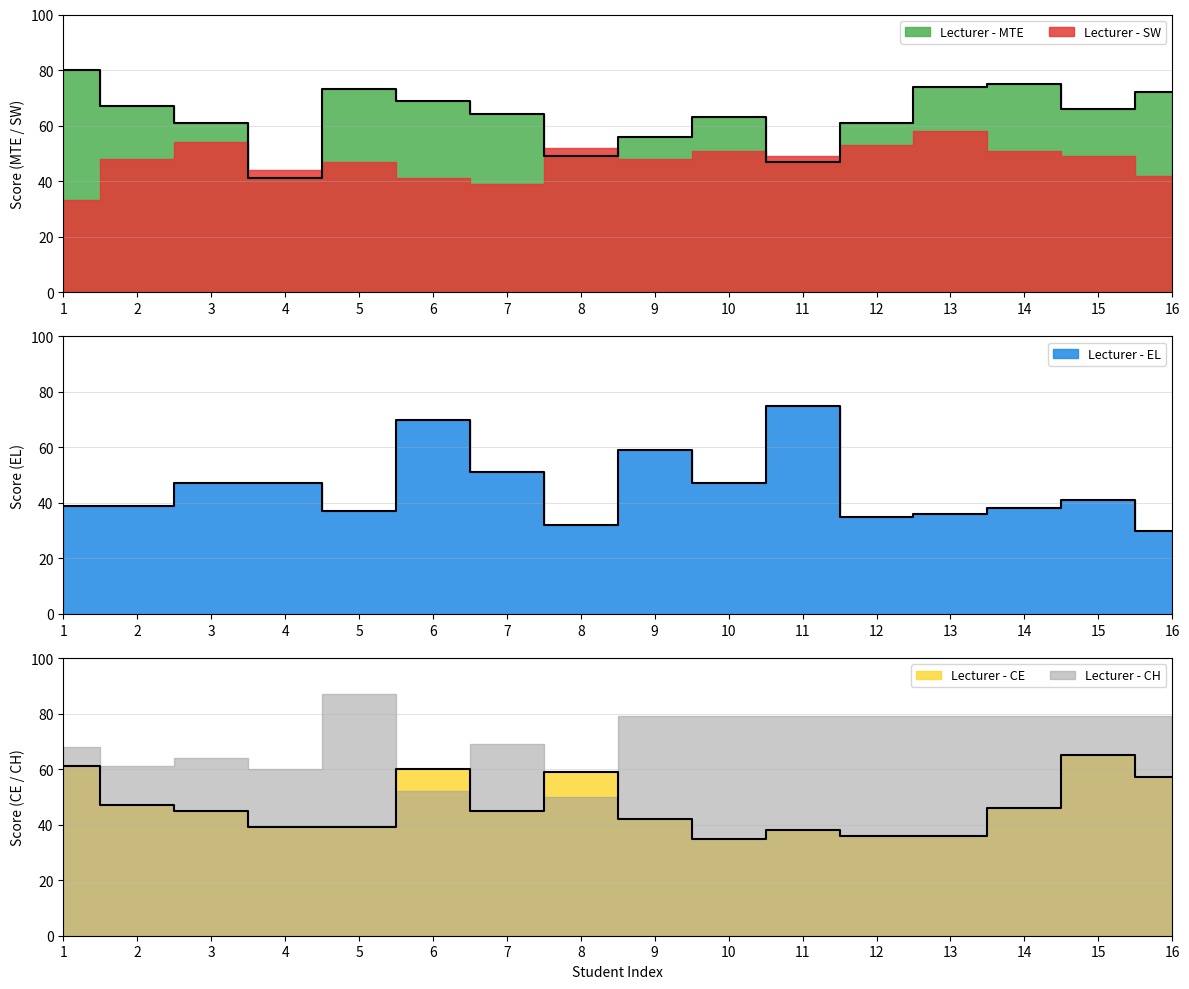

How many categories are shown in the chart?

16